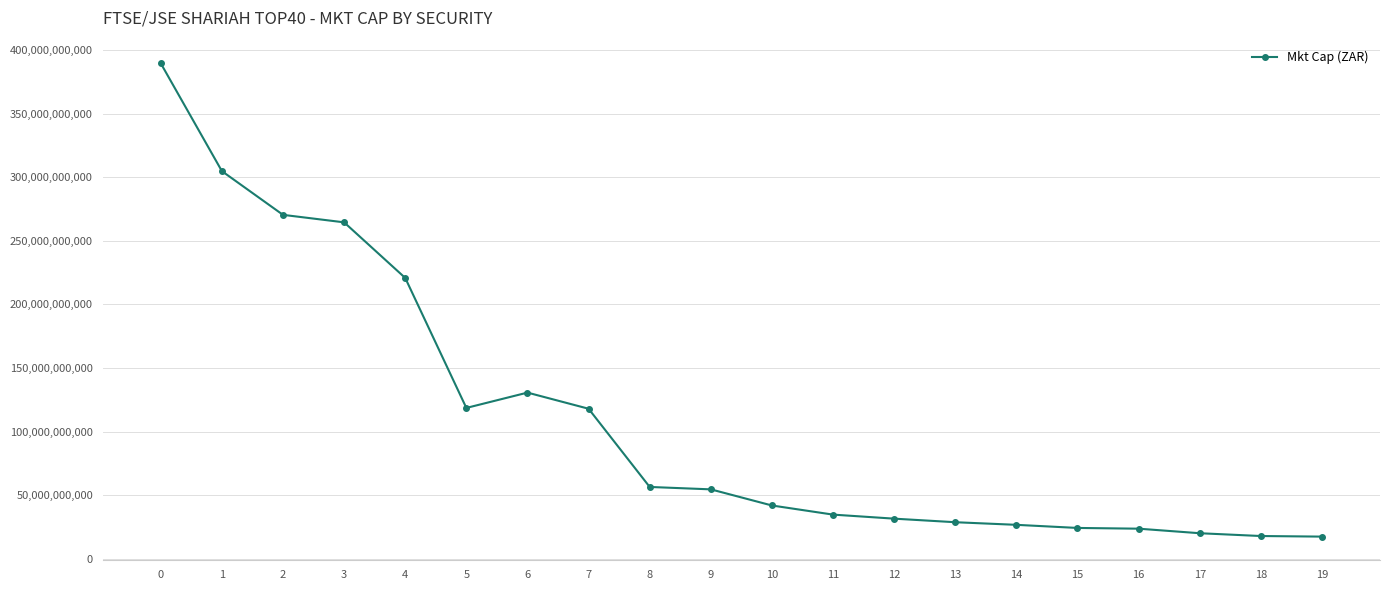

Between 18 and 3, which is larger?

3